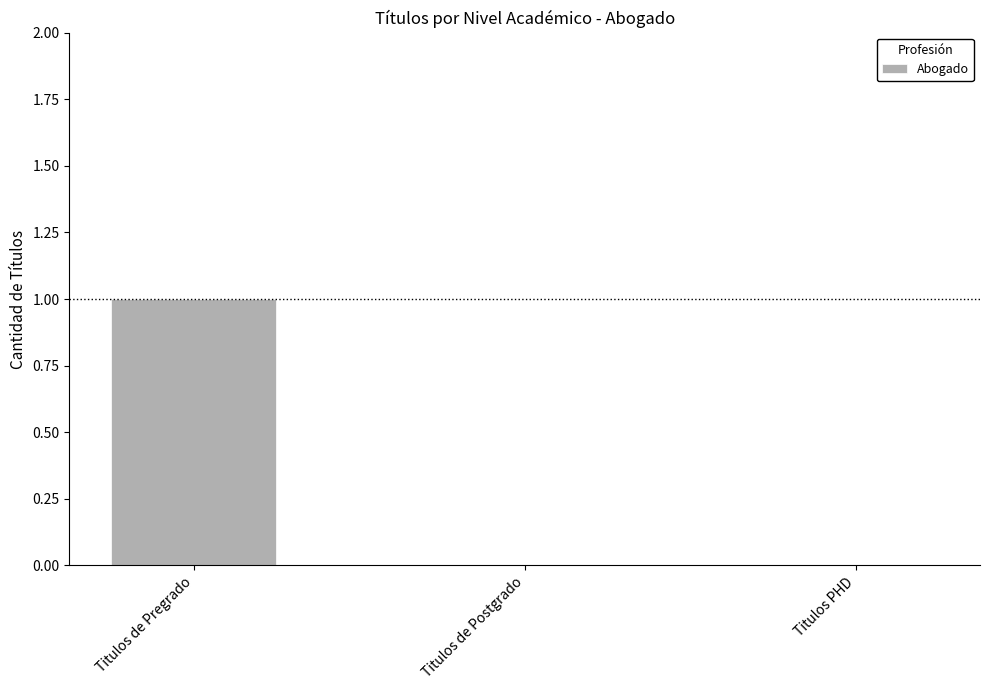

The value at Titulos de Postgrado is 0. True or false?

True